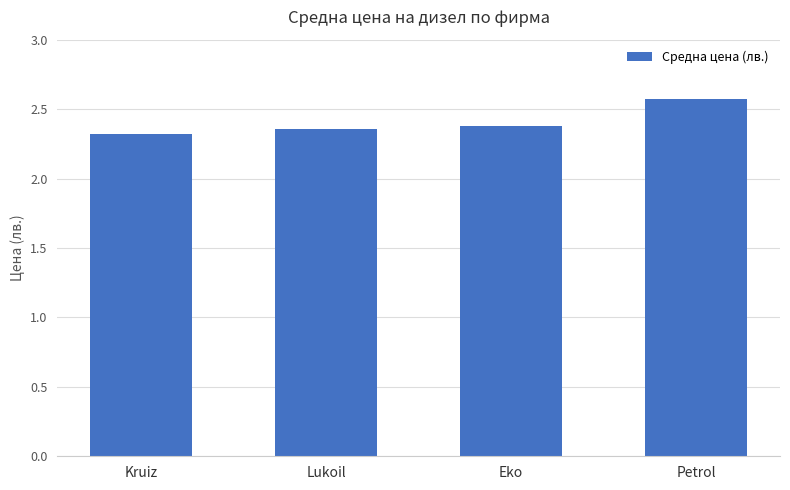

What is the change in value from Lukoil to Petrol?

+0.2